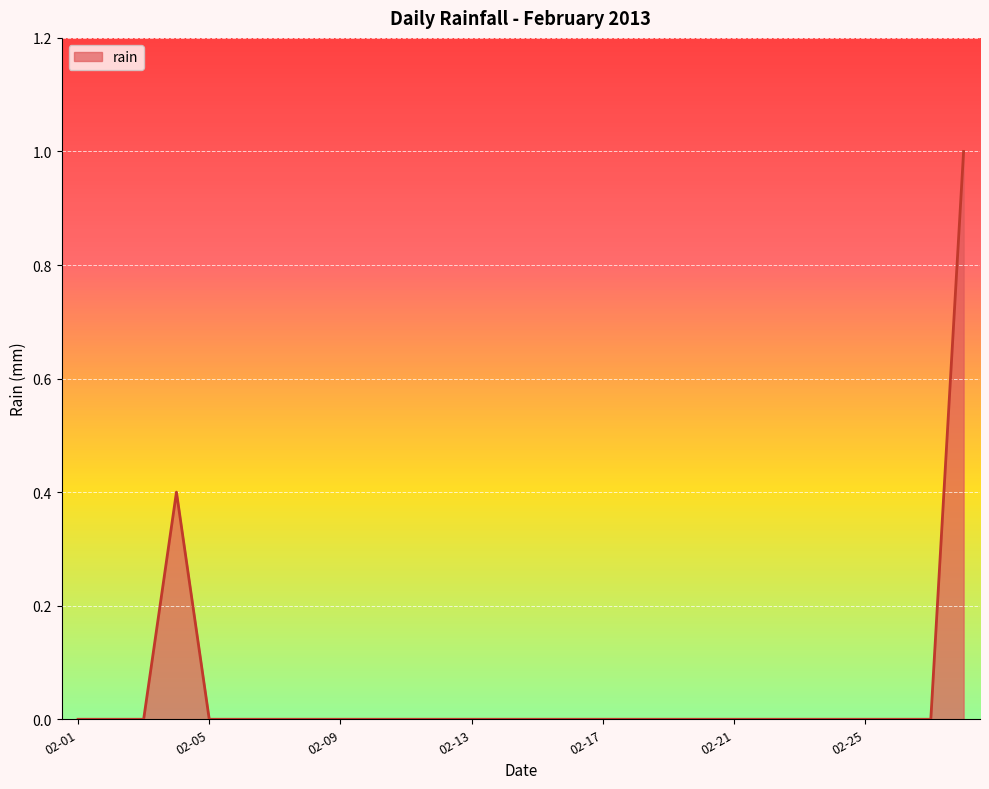

What is the difference between the maximum and minimum values?

1.0